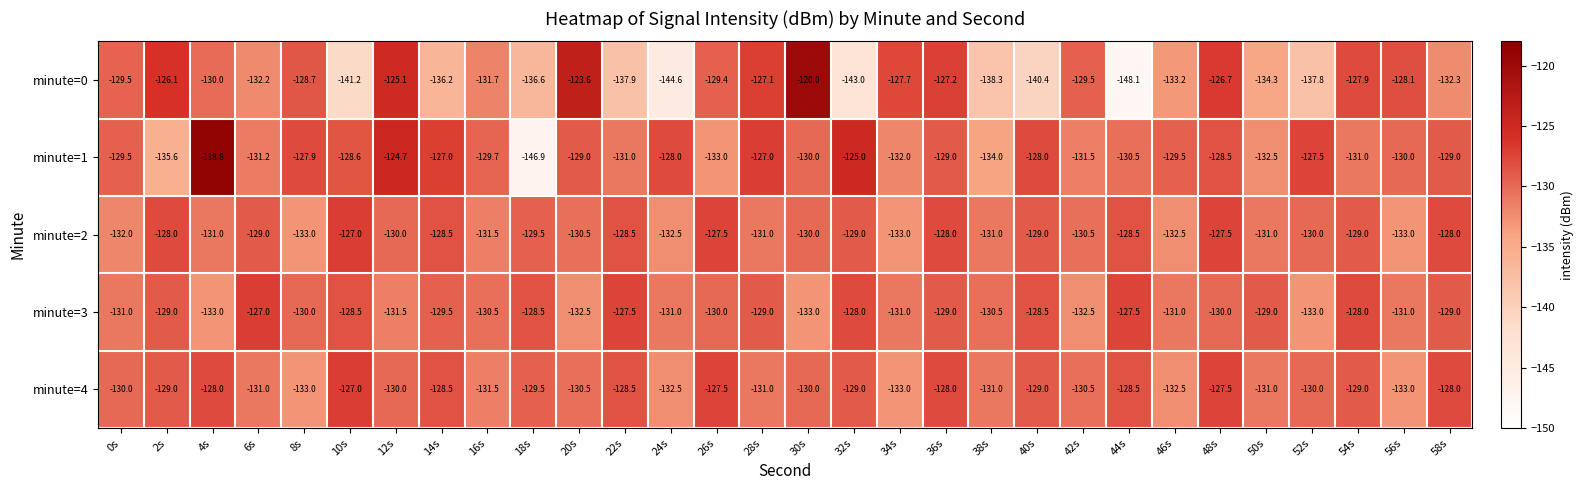

How many categories are shown in the chart?

30